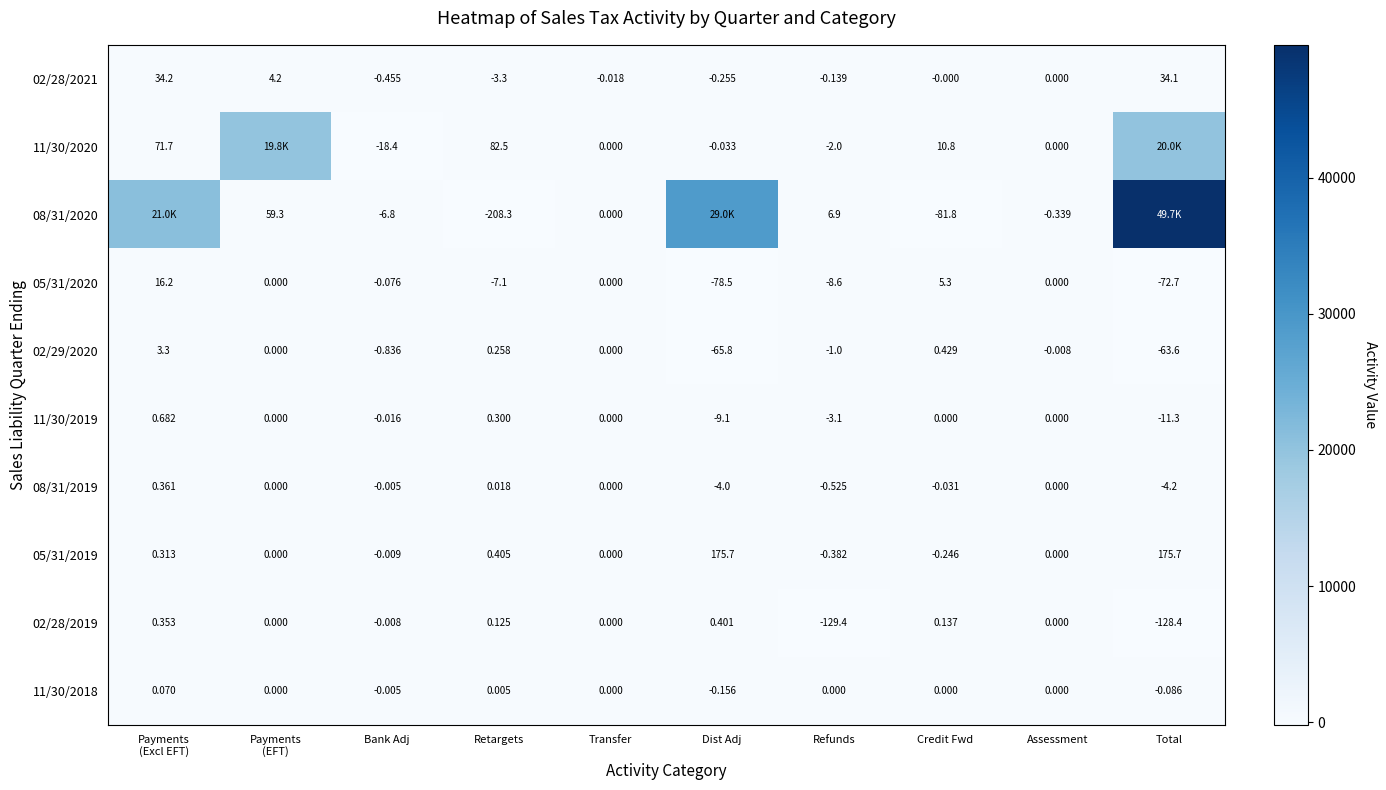

What is the maximum value for 02/28/2021?

34.2